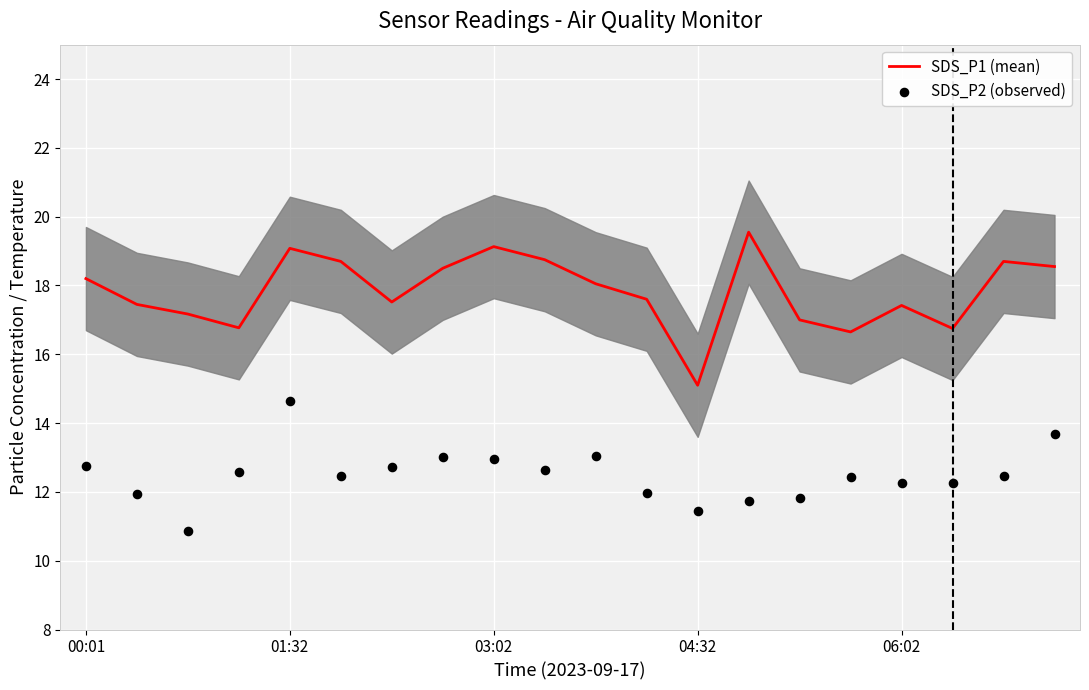

Which series has the widest spread of Y values?

SDS_P1 (mean)